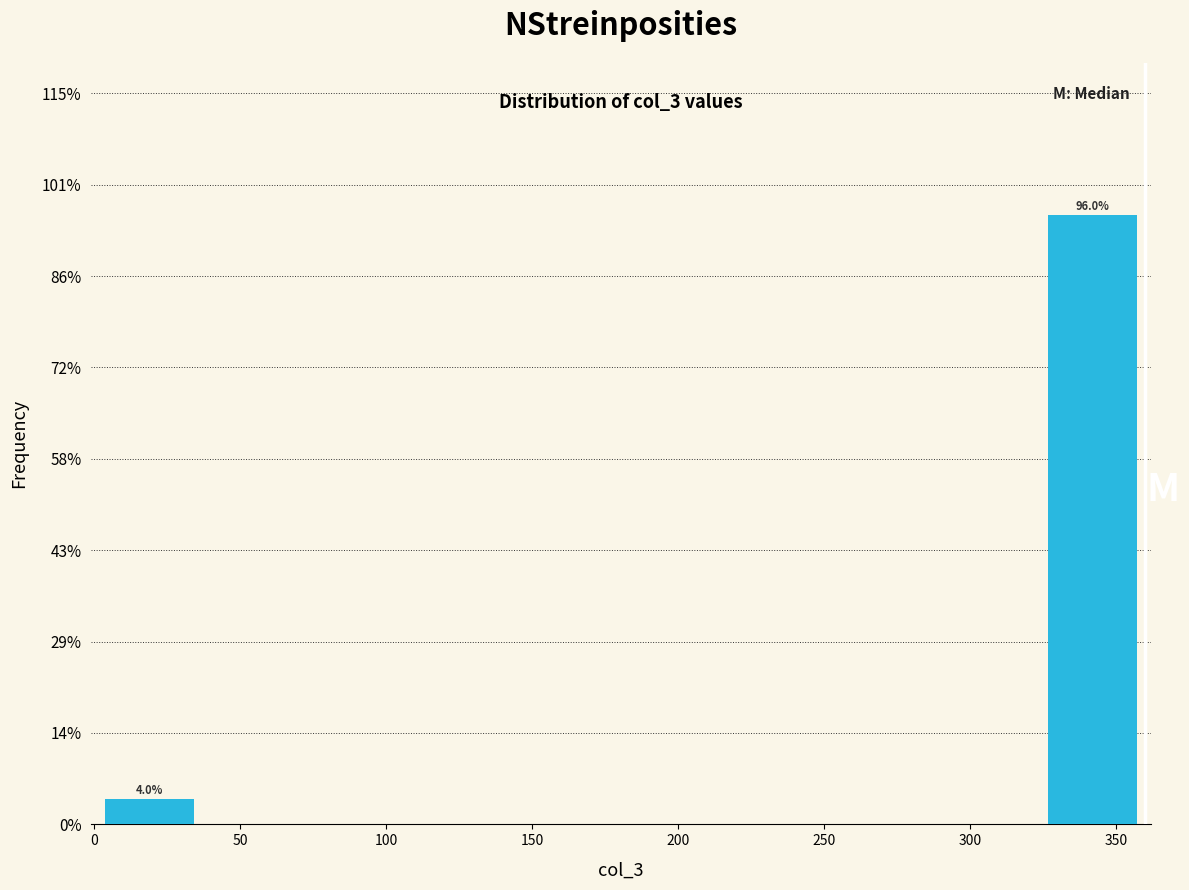

Which range on the x-axis has the tallest bar?

325 to 360